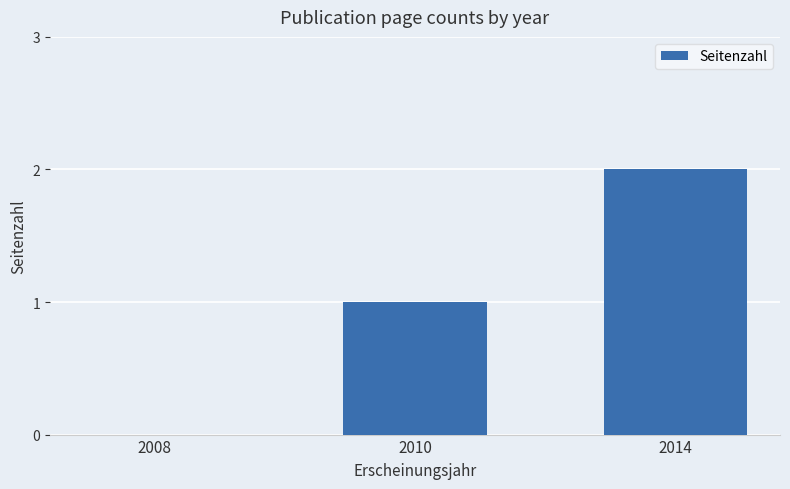

What is the ratio of the value at 2010 to the value at 2014?

0.5